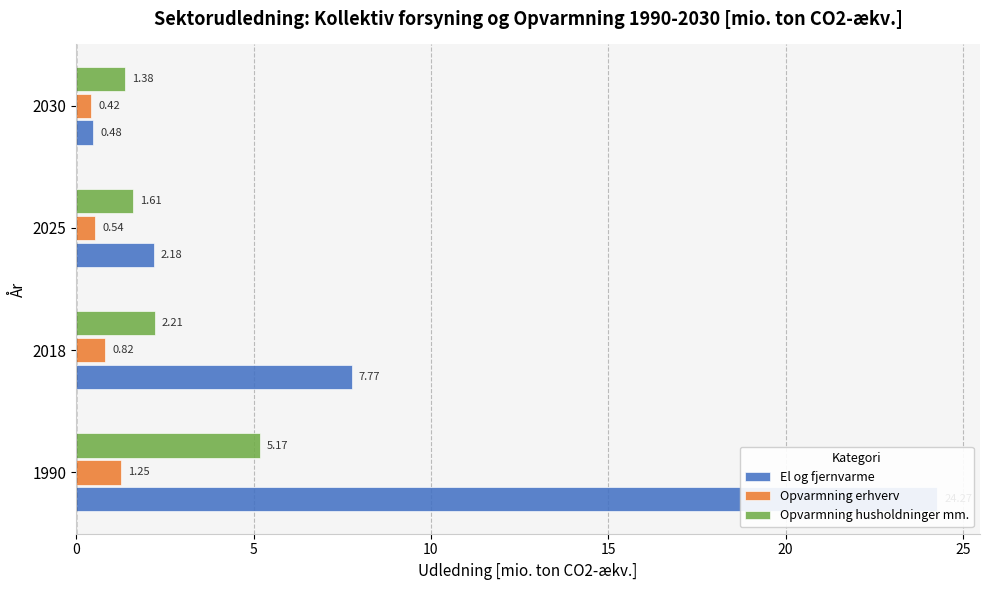

Rank the series by their maximum value, from lowest to highest.

Opvarmning erhverv, Opvarmning husholdninger mm., El og fjernvarme